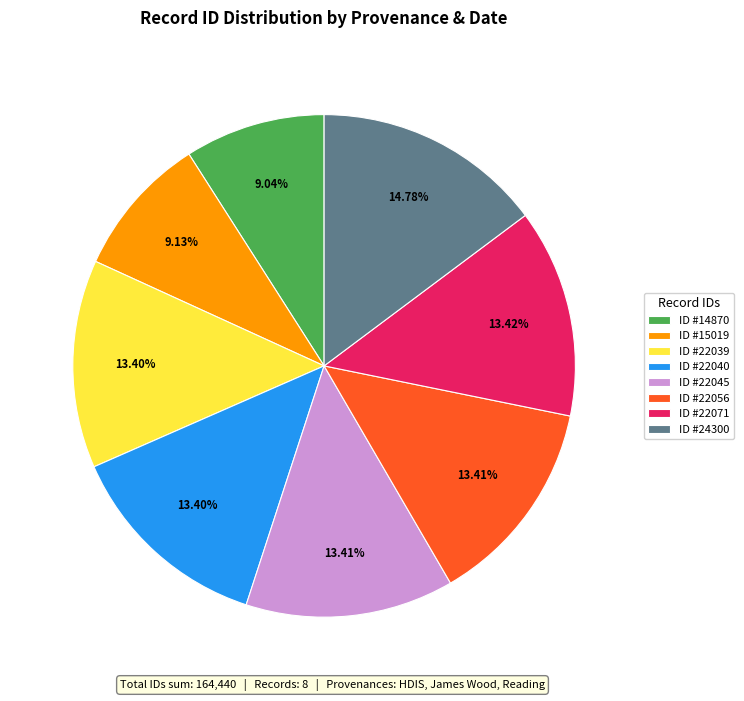

Is ID #22040 the majority of the pie?

No